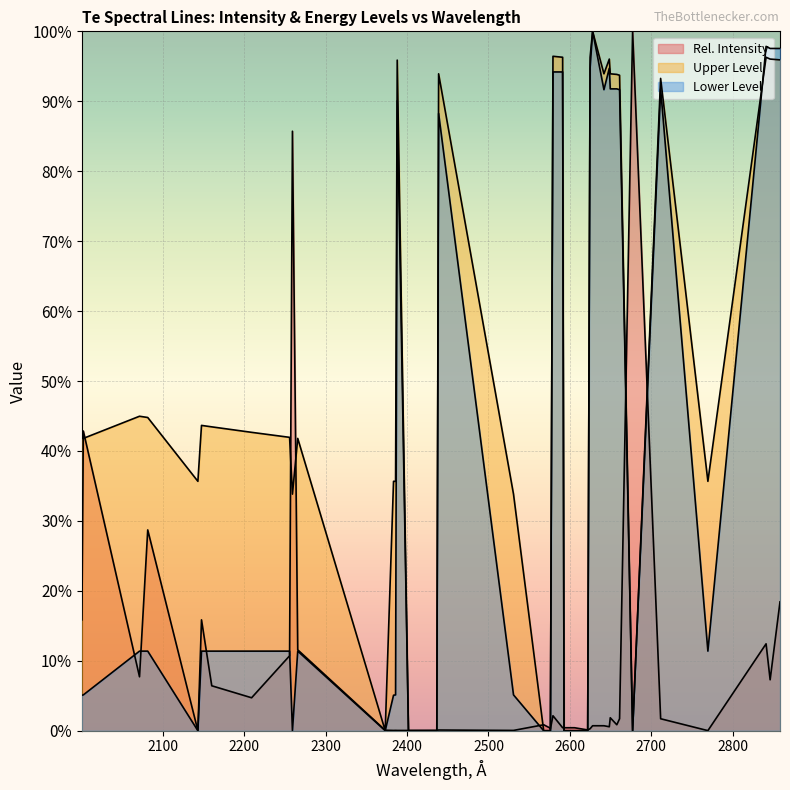

How many lines are shown in the chart?

3